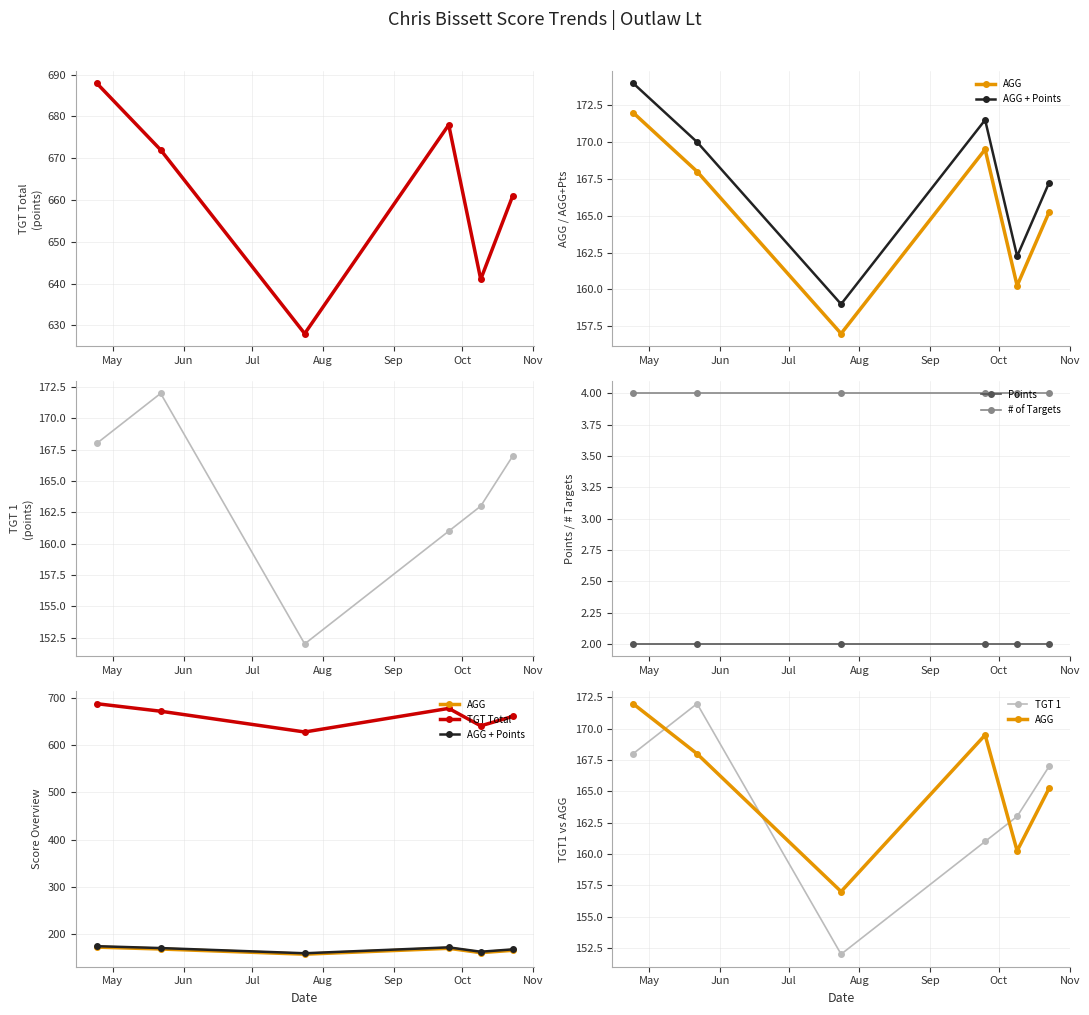

True or false: AGG + Points and TGT Total intersect in this chart.

False